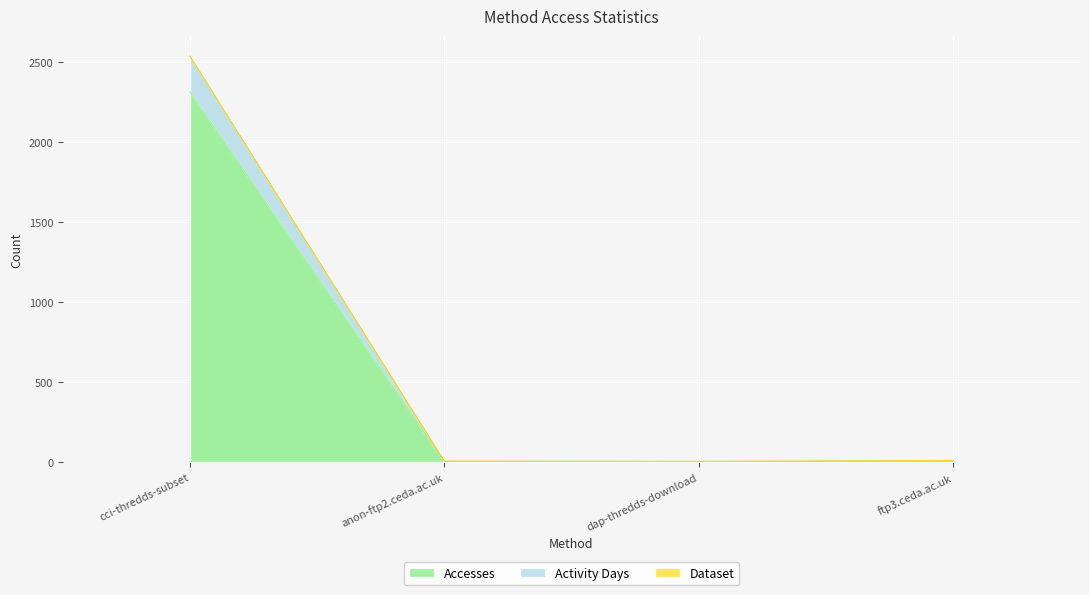

How many lines are shown in the chart?

3